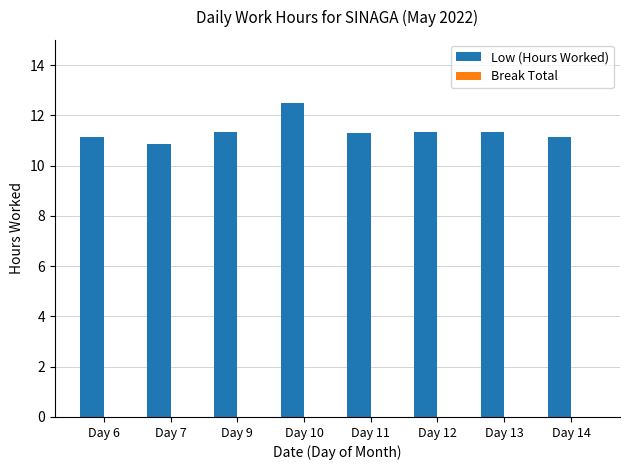

What is the difference between the values at Day 7 and Day 9?

0.5